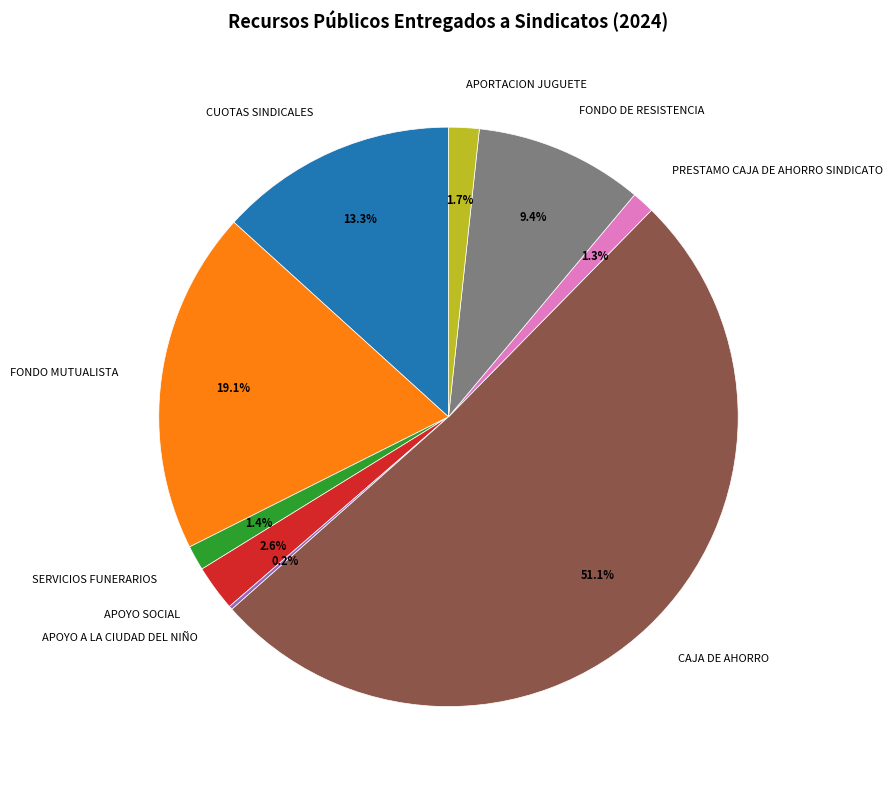

Is it true that APOYO SOCIAL is 3% of the pie?

True